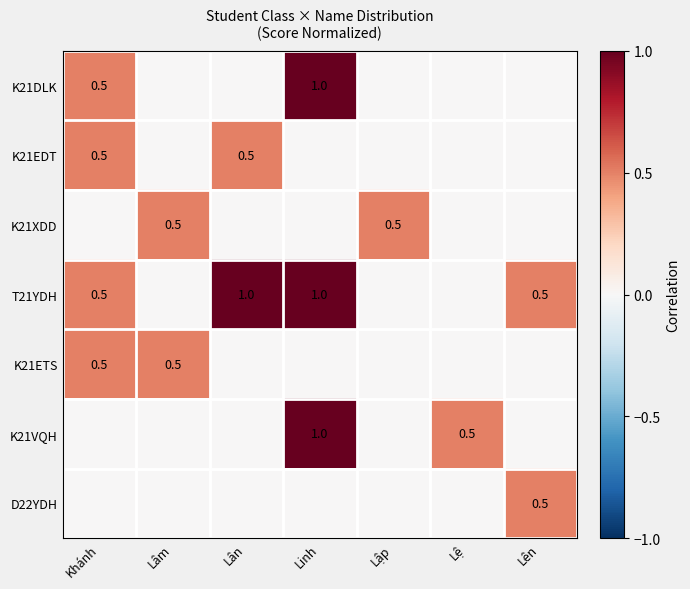

What is the spread (max minus min) of values at Lập?

0.5